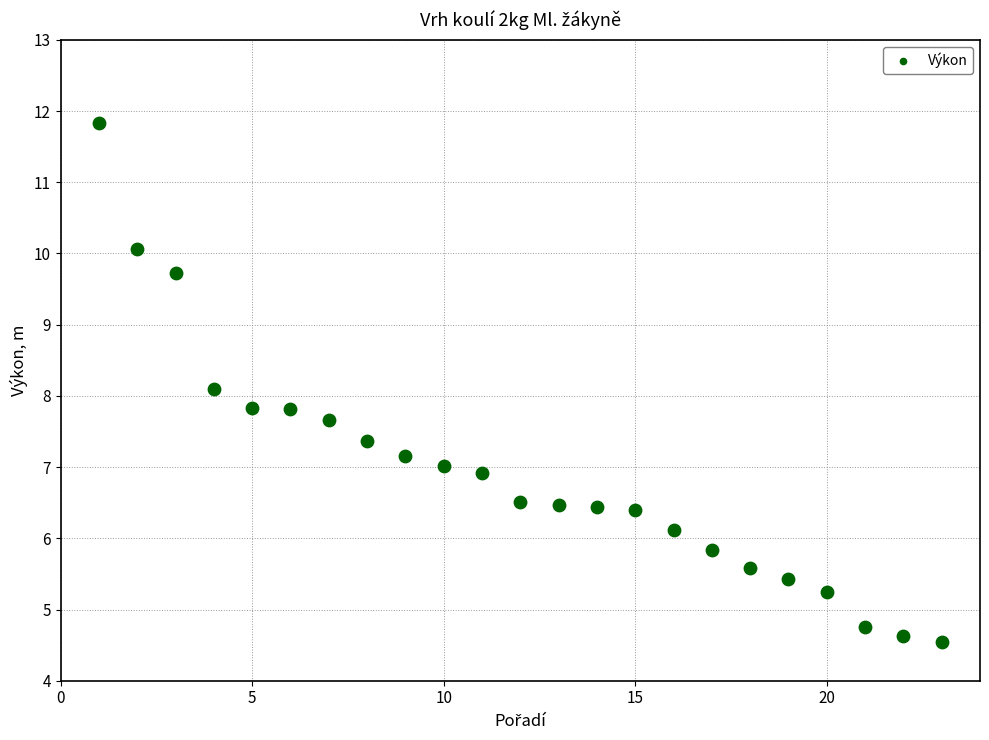

What is the range of X values (max minus min)?

22.0